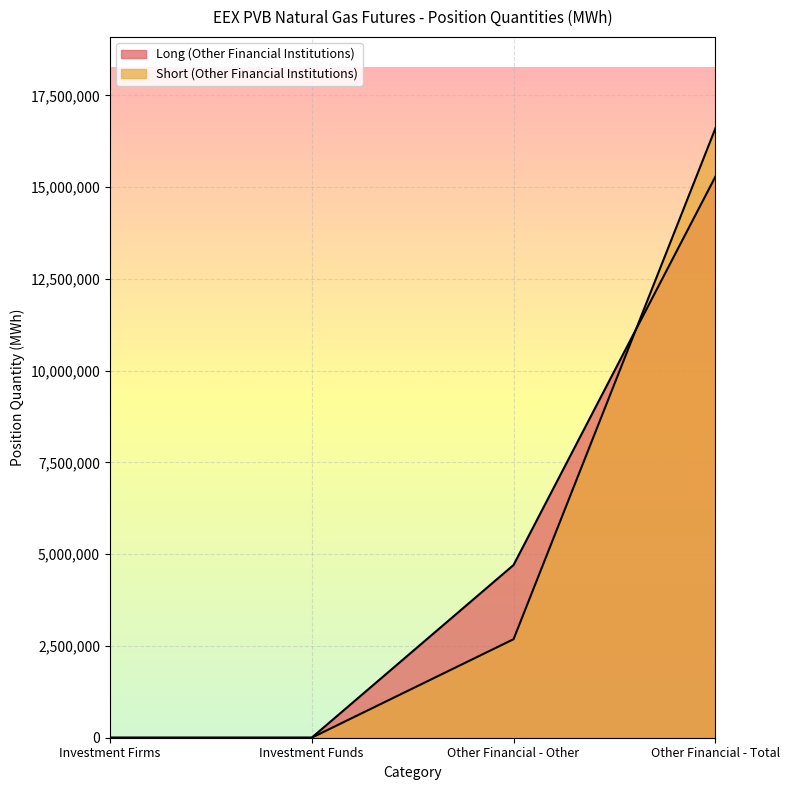

True or false: Long (Other Financial Institutions) has more than 1 points higher than both neighbors.

False